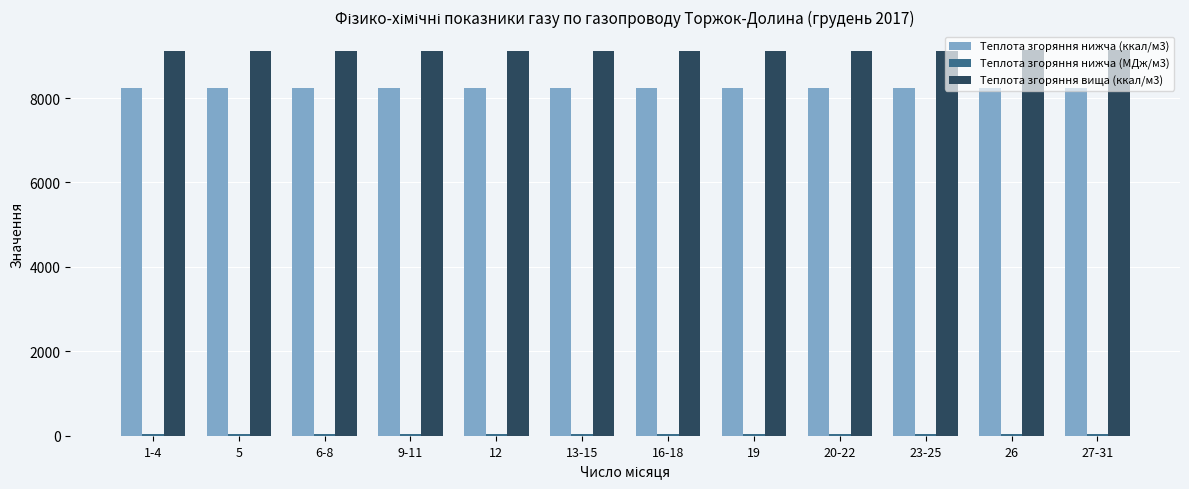

What is the difference between the maximum and second lowest values in the Теплота згоряння вища (ккал/м3) series?

19.9